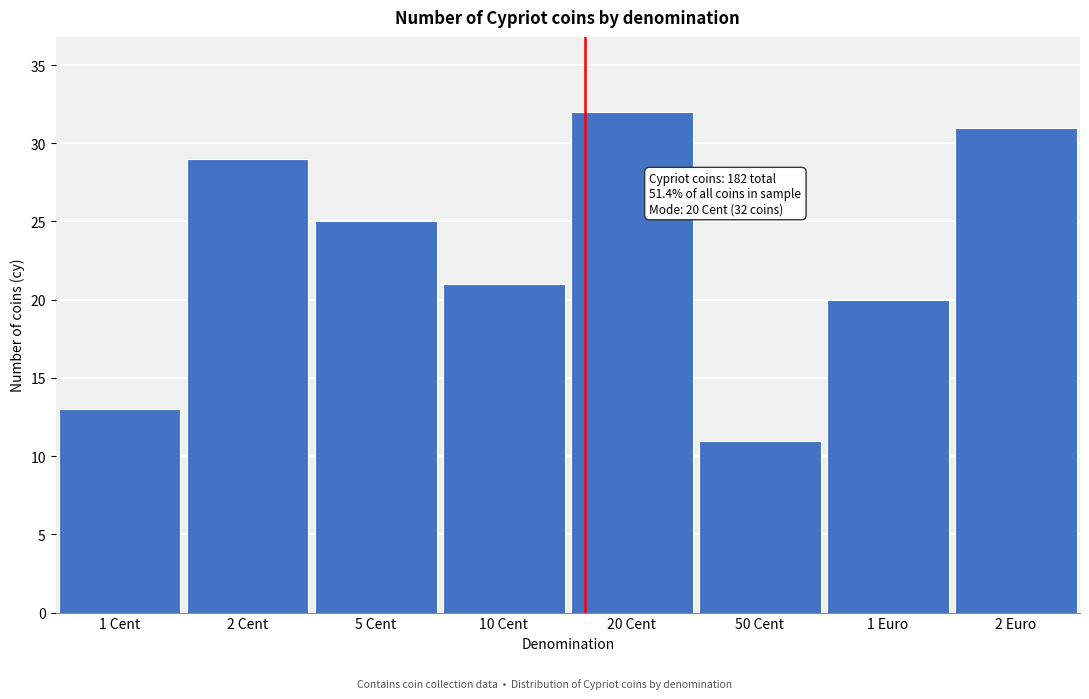

Reading left to right, list all the values displayed in this chart.

1 Cent=13	2 Cent=29	5 Cent=25	10 Cent=21	20 Cent=32	50 Cent=11	1 Euro=20	2 Euro=31